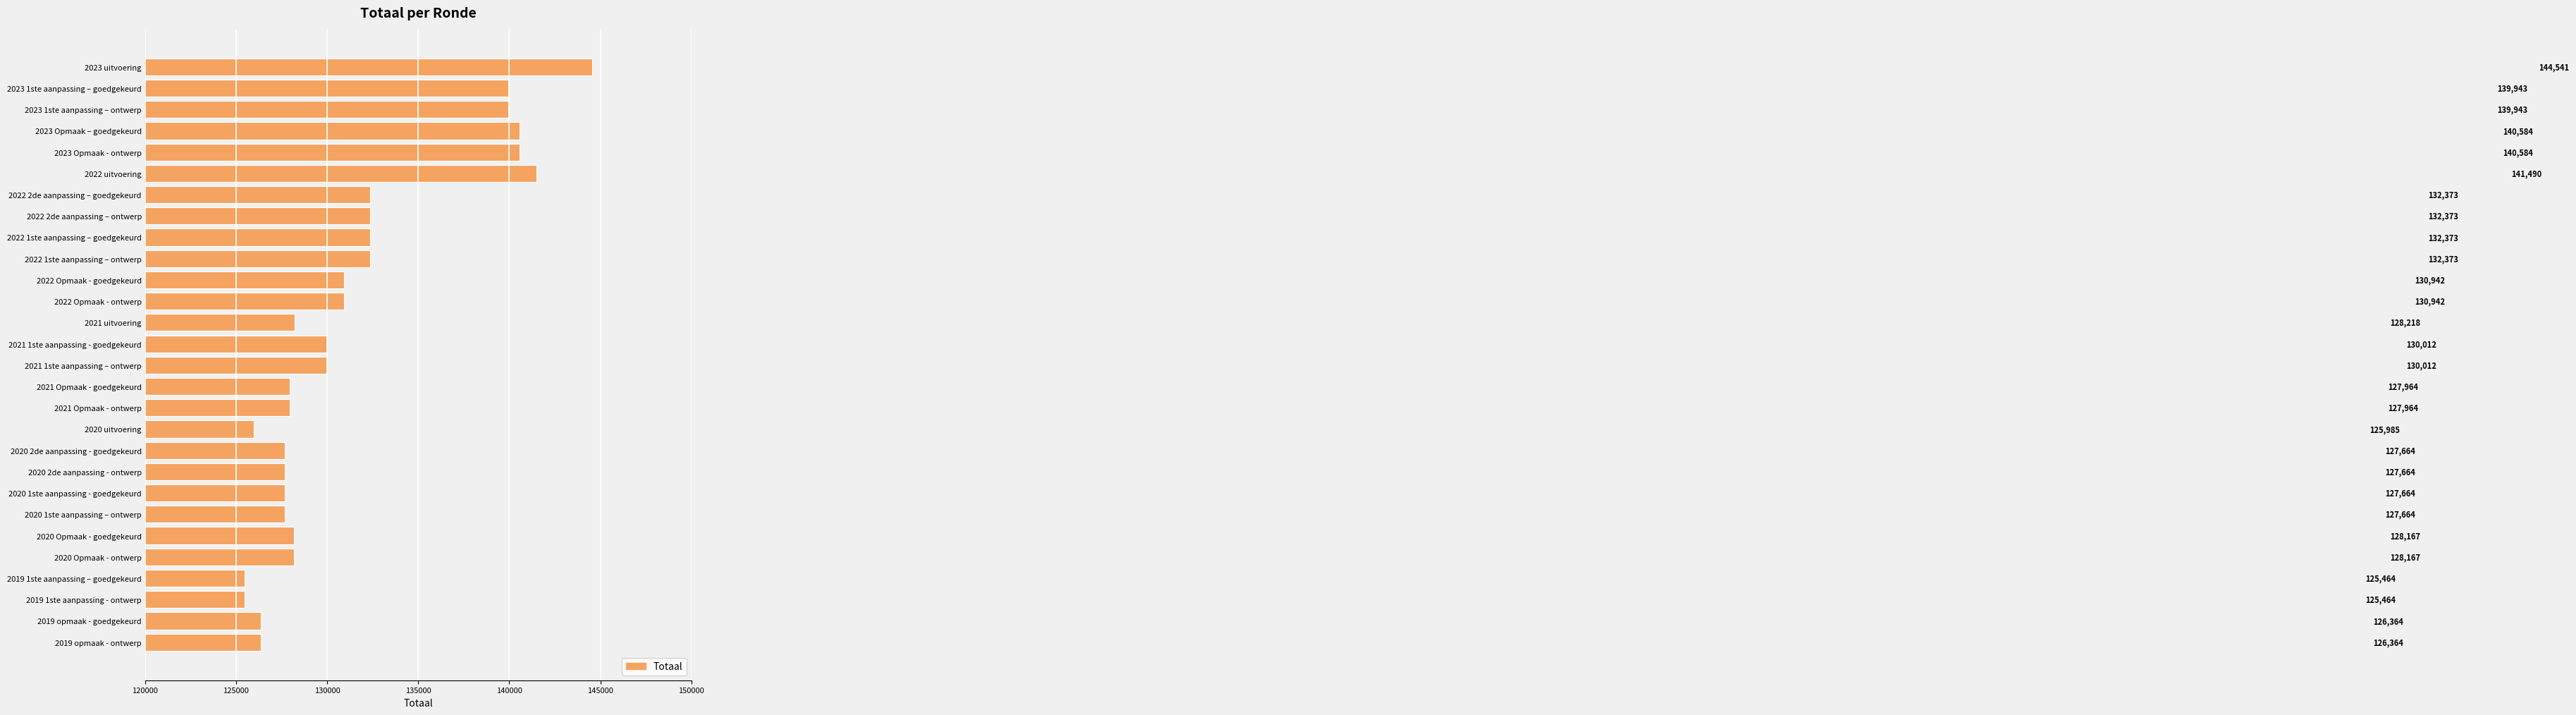

Reading top to bottom, what are all the values shown in this chart?

144541	139943	139943	140584	140584	141490	132373	132373	132373	132373	130942	130942	128218	130012	130012	127964	127964	125985	127664	127664	127664	127664	128167	128167	125464	125464	126364	126364